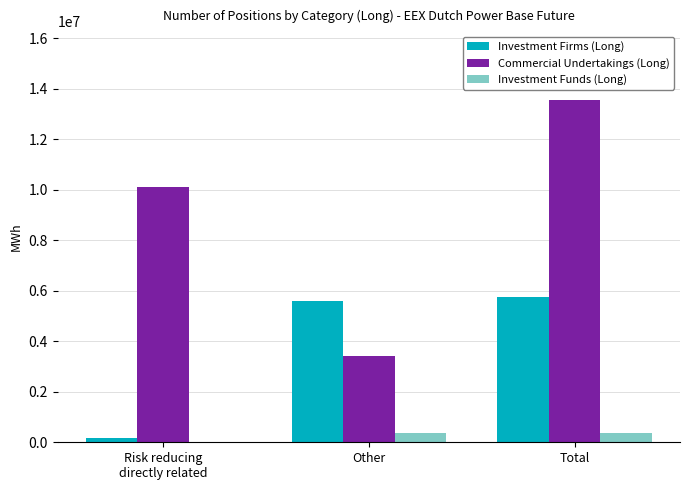

The value of Commercial Undertakings (Long) at Total is 13555016. True or false?

True